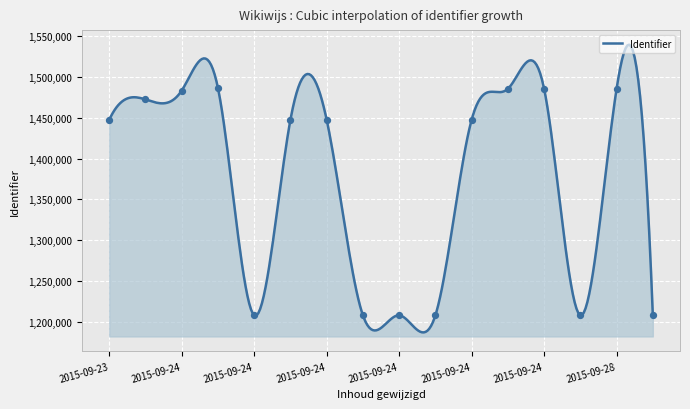

What is the minimum value for Identifier?

1187032.1